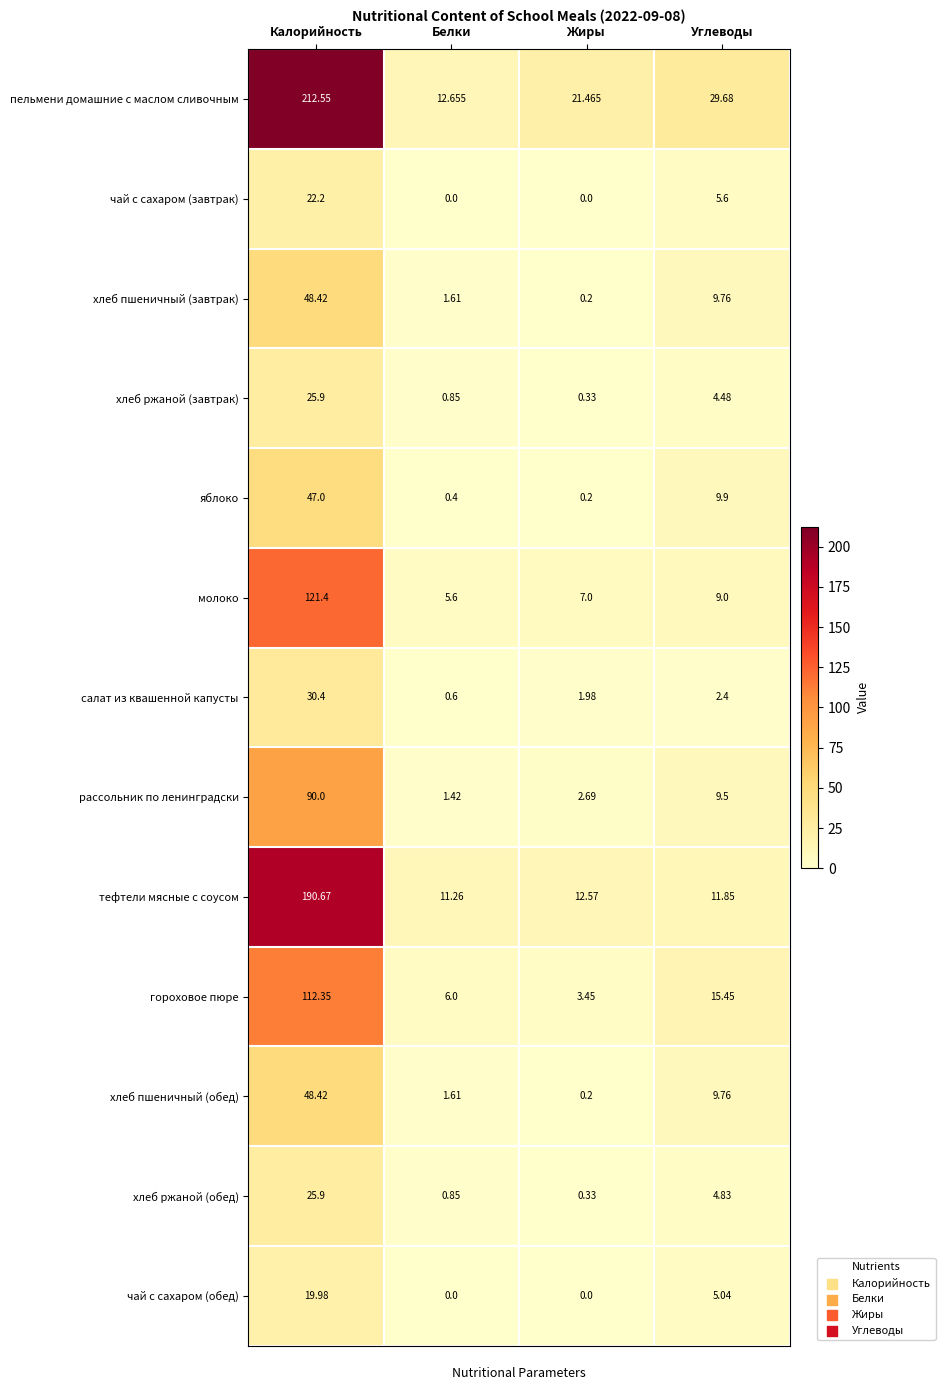

At which label does яблоко reach its minimum?

Жиры